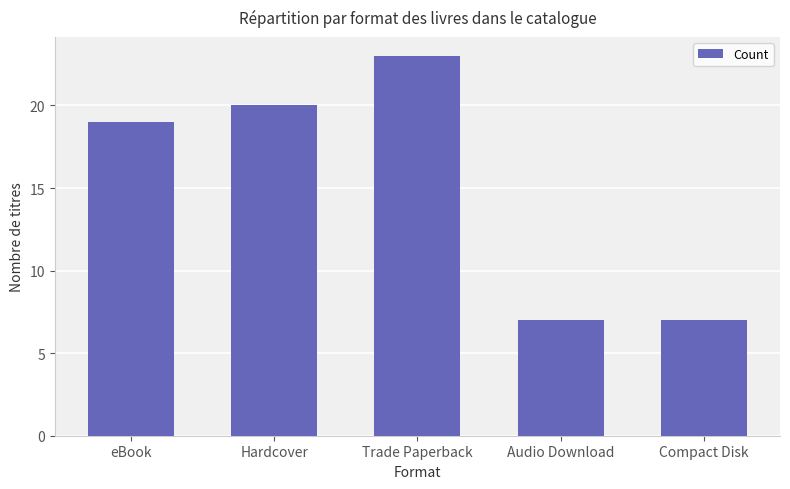

The value at eBook is 19. True or false?

True